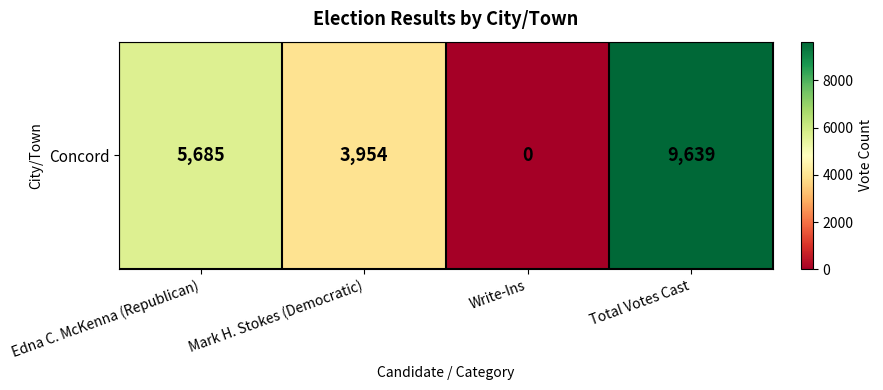

What is the sum of all values?

19278